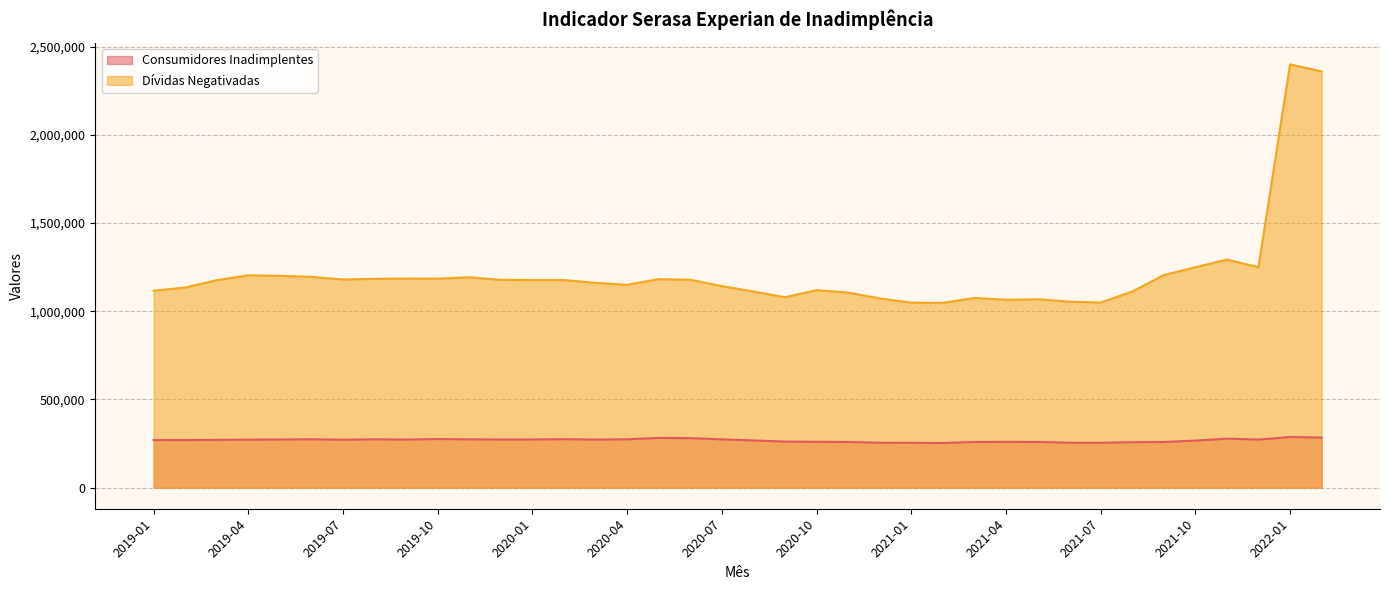

The value of Dívidas Negativadas at 2021-01 is 1048392. True or false?

True